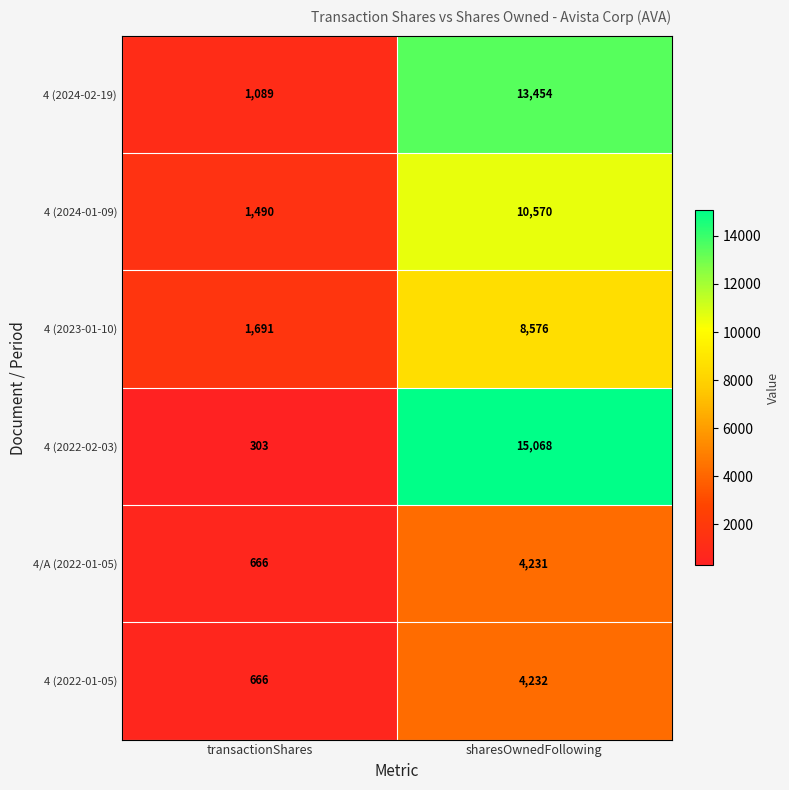

Is it true that 4 (2022-01-05) equals 666 at transactionShares?

True